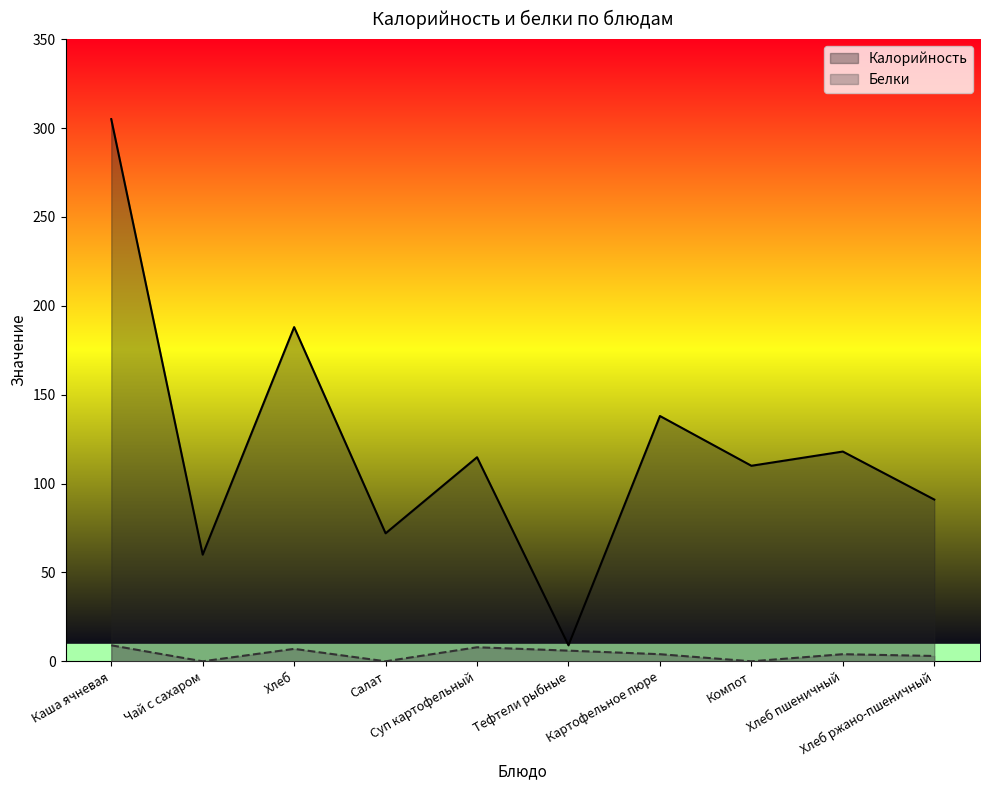

At which category does Калорийность reach its first local peak?

Хлеб